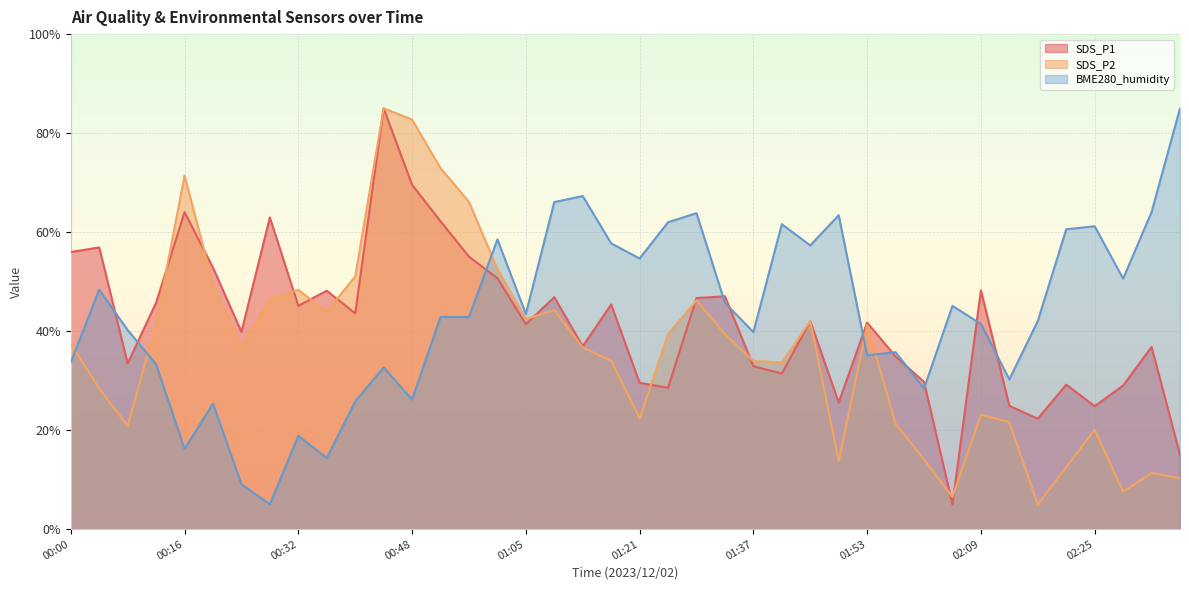

What position from the right is 01:13?

22